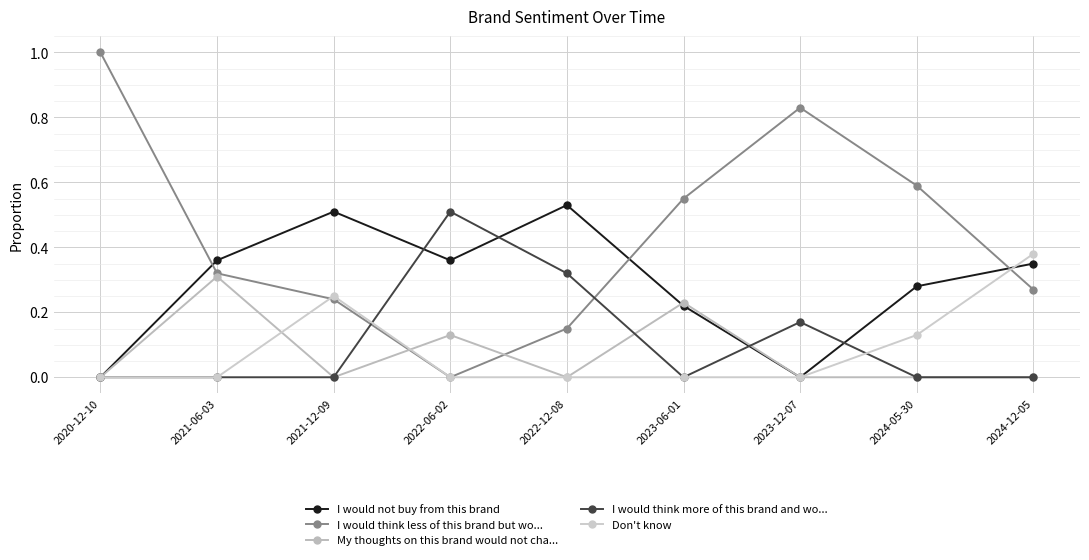

What is the label of the 4th point from the left?

2022-06-02